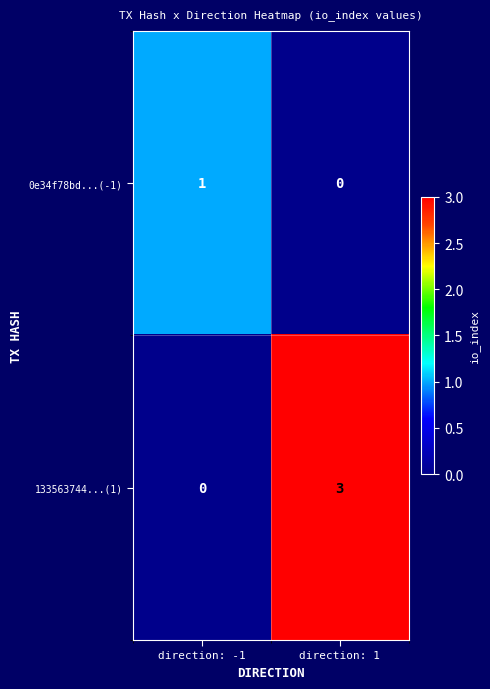

What is the spread (max minus min) of values at direction: 1?

3